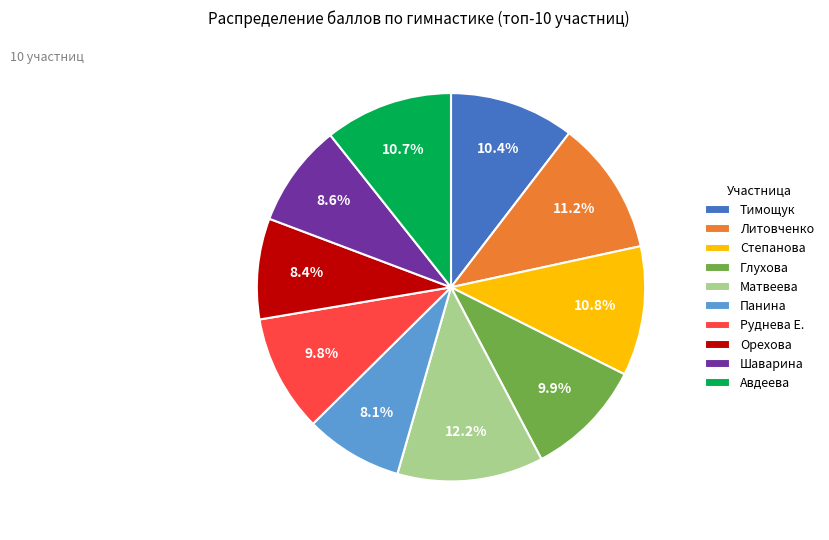

True or false: Панина accounts for 8% of the total.

True